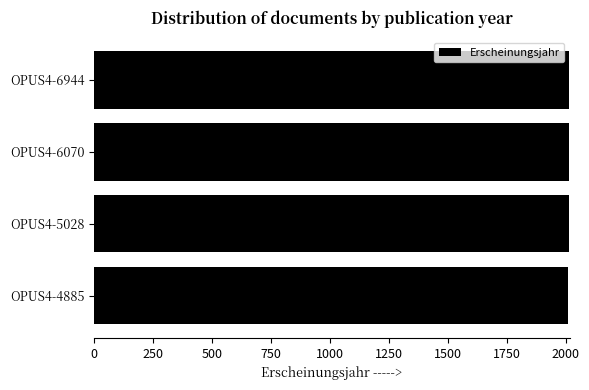

The value at OPUS4-5028 is 2011. True or false?

True